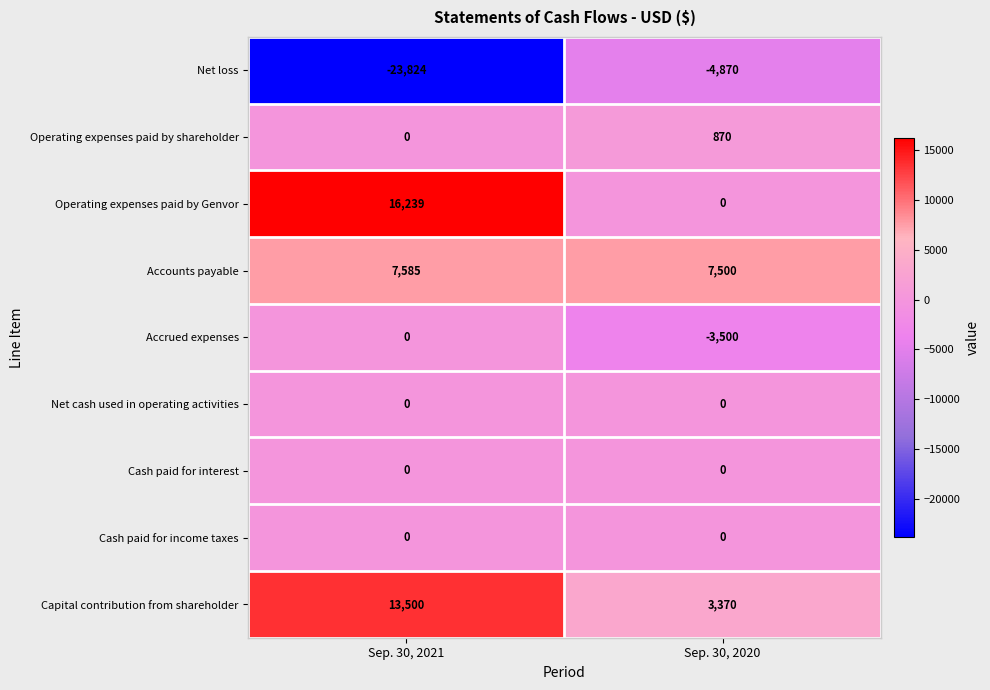

Rank the categories by Net loss value from lowest to highest.

Sep. 30, 2021, Sep. 30, 2020